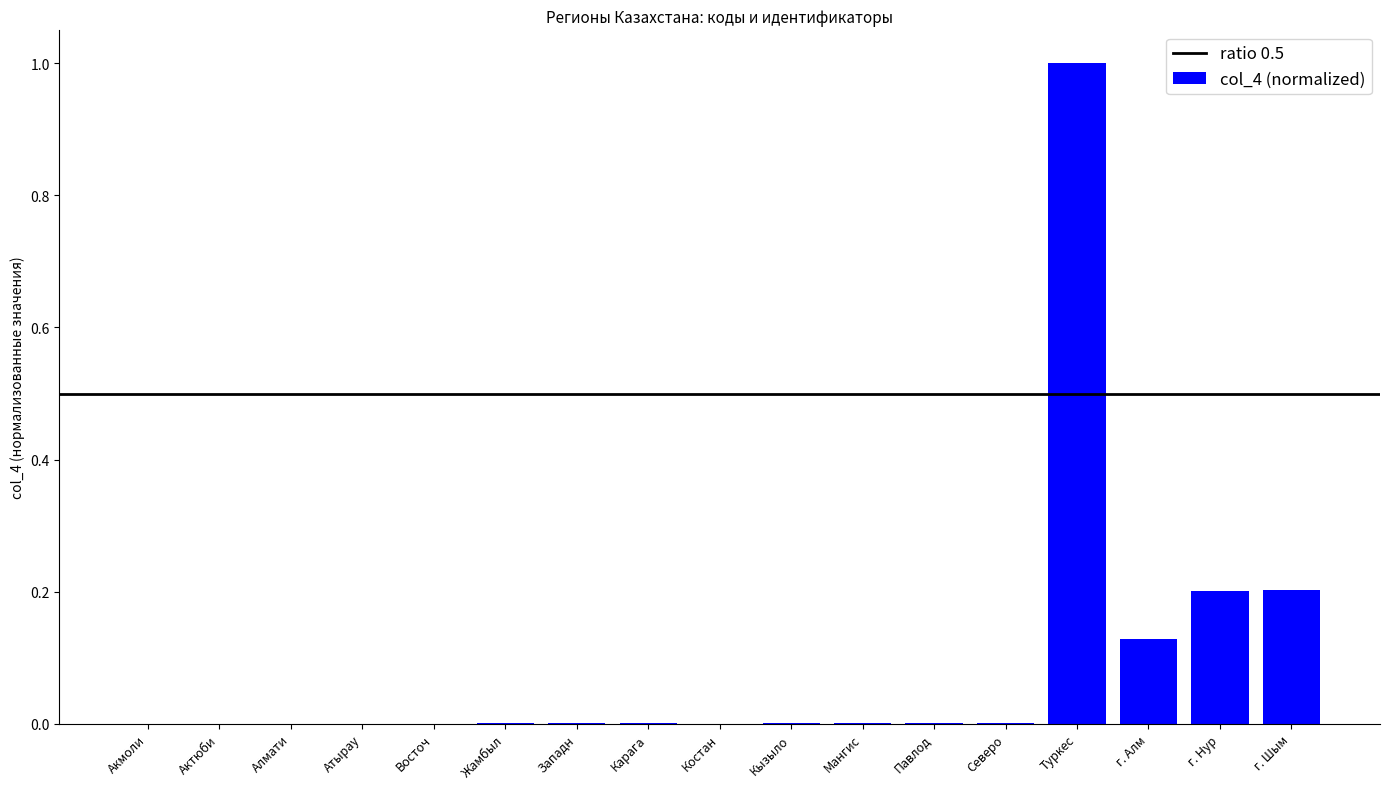

Which label corresponds to the largest value in the chart?

Туркес